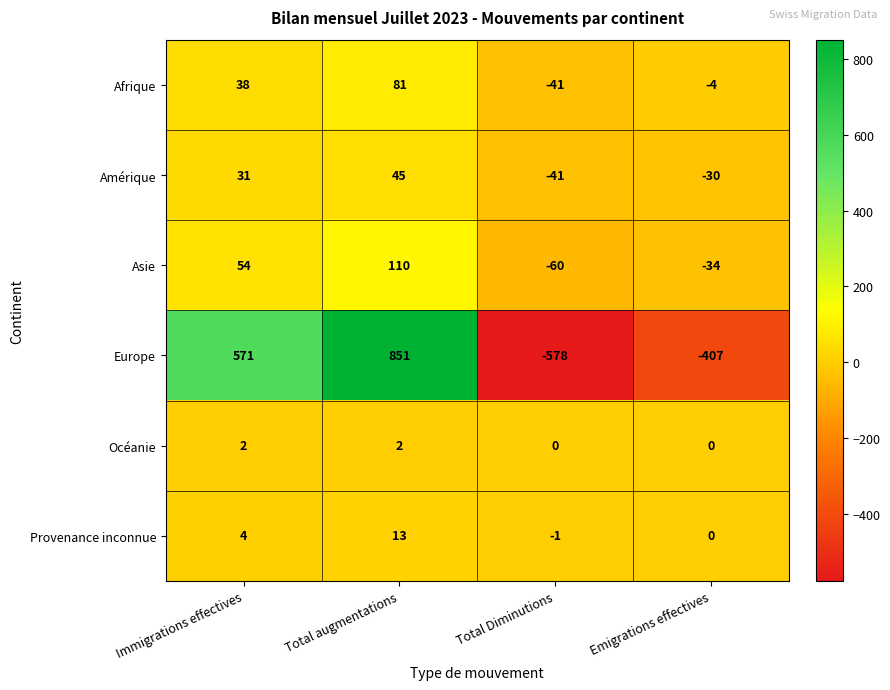

What is the difference between the maximum and minimum values in the Amérique series?

86